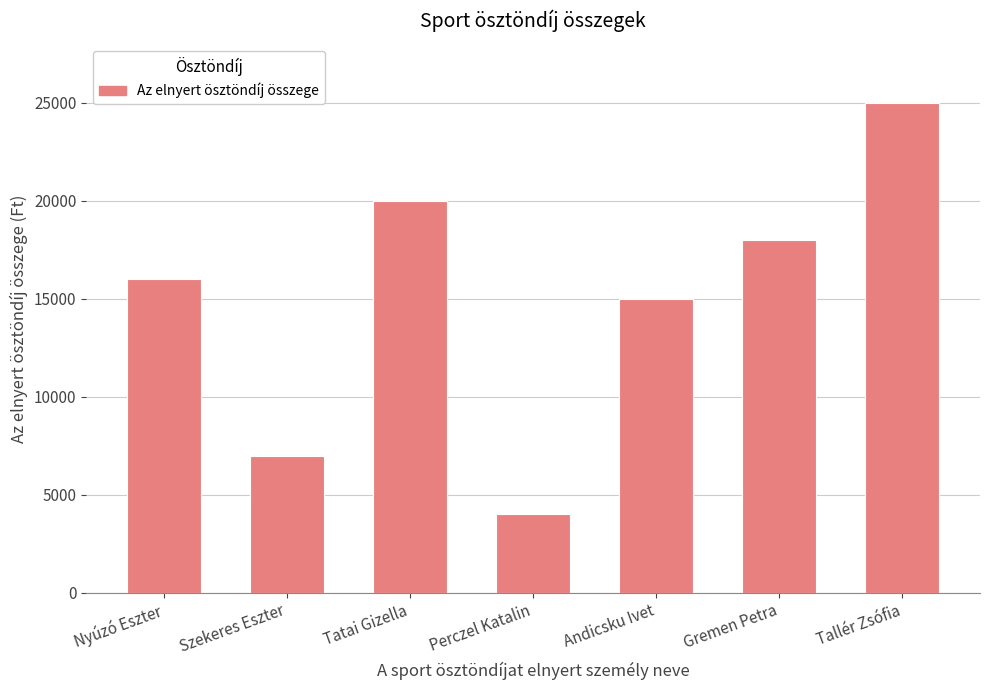

Read the value at Nyúzó Eszter, to the nearest 100.

16000